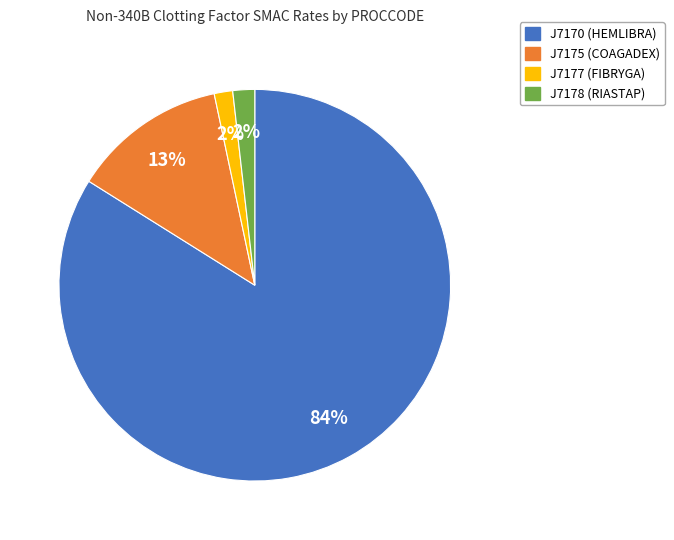

Is there any slice that represents more than half of the pie?

Yes